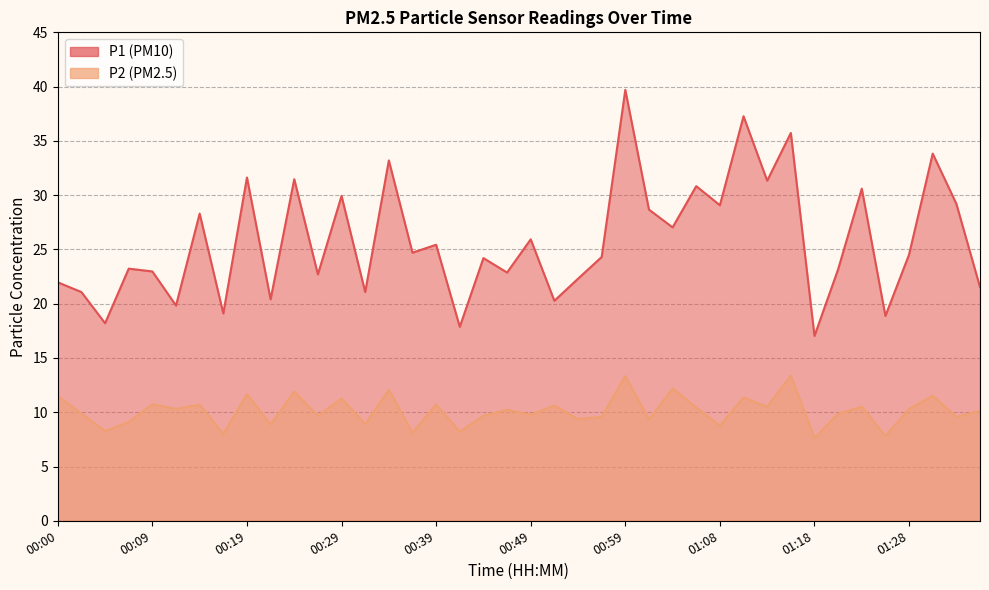

True or false: P1 and P2 cross at least once.

False